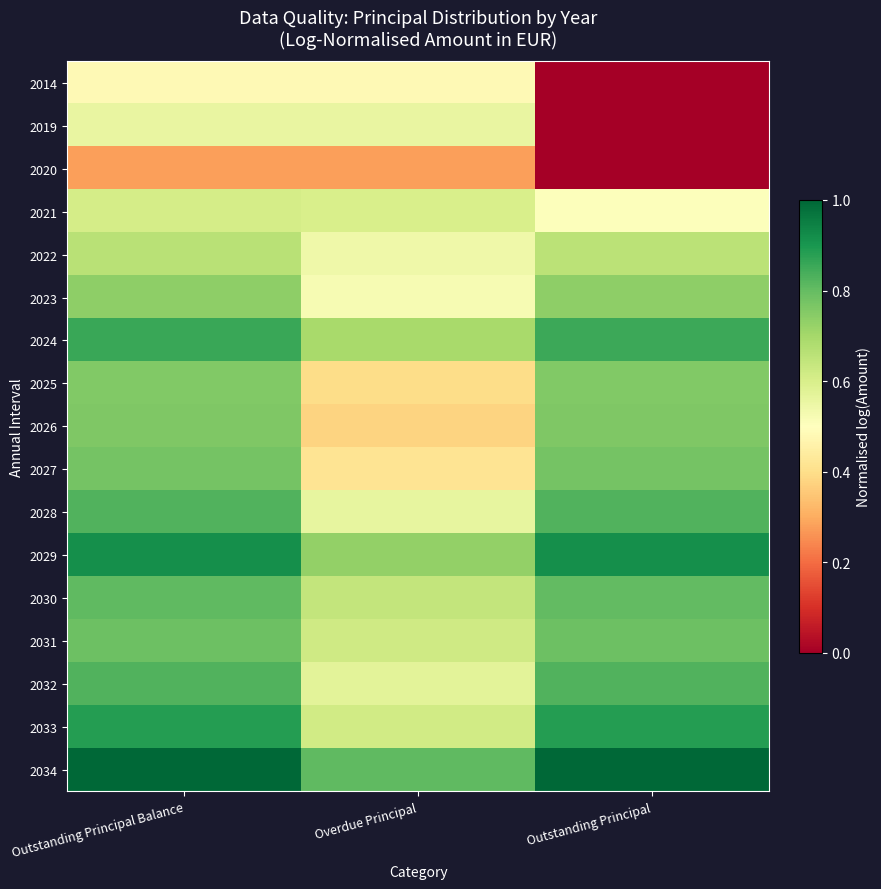

Reading right to left, what are all the values shown in this chart?

2014: Outstanding Principal=0.0	Overdue Principal=0.5	Outstanding Principal Balance=0.5
2019: Outstanding Principal=0.0	Overdue Principal=0.6	Outstanding Principal Balance=0.6
2020: Outstanding Principal=0.0	Overdue Principal=0.3	Outstanding Principal Balance=0.3
2021: Outstanding Principal=0.5	Overdue Principal=0.6	Outstanding Principal Balance=0.6
2022: Outstanding Principal=0.7	Overdue Principal=0.5	Outstanding Principal Balance=0.7
2023: Outstanding Principal=0.7	Overdue Principal=0.5	Outstanding Principal Balance=0.7
2024: Outstanding Principal=0.9	Overdue Principal=0.7	Outstanding Principal Balance=0.9
2025: Outstanding Principal=0.8	Overdue Principal=0.4	Outstanding Principal Balance=0.8
2026: Outstanding Principal=0.8	Overdue Principal=0.4	Outstanding Principal Balance=0.8
2027: Outstanding Principal=0.8	Overdue Principal=0.4	Outstanding Principal Balance=0.8
2028: Outstanding Principal=0.8	Overdue Principal=0.6	Outstanding Principal Balance=0.8
2029: Outstanding Principal=0.9	Overdue Principal=0.7	Outstanding Principal Balance=0.9
2030: Outstanding Principal=0.8	Overdue Principal=0.6	Outstanding Principal Balance=0.8
2031: Outstanding Principal=0.8	Overdue Principal=0.6	Outstanding Principal Balance=0.8
2032: Outstanding Principal=0.8	Overdue Principal=0.6	Outstanding Principal Balance=0.8
2033: Outstanding Principal=0.9	Overdue Principal=0.6	Outstanding Principal Balance=0.9
2034: Outstanding Principal=1.0	Overdue Principal=0.8	Outstanding Principal Balance=1.0